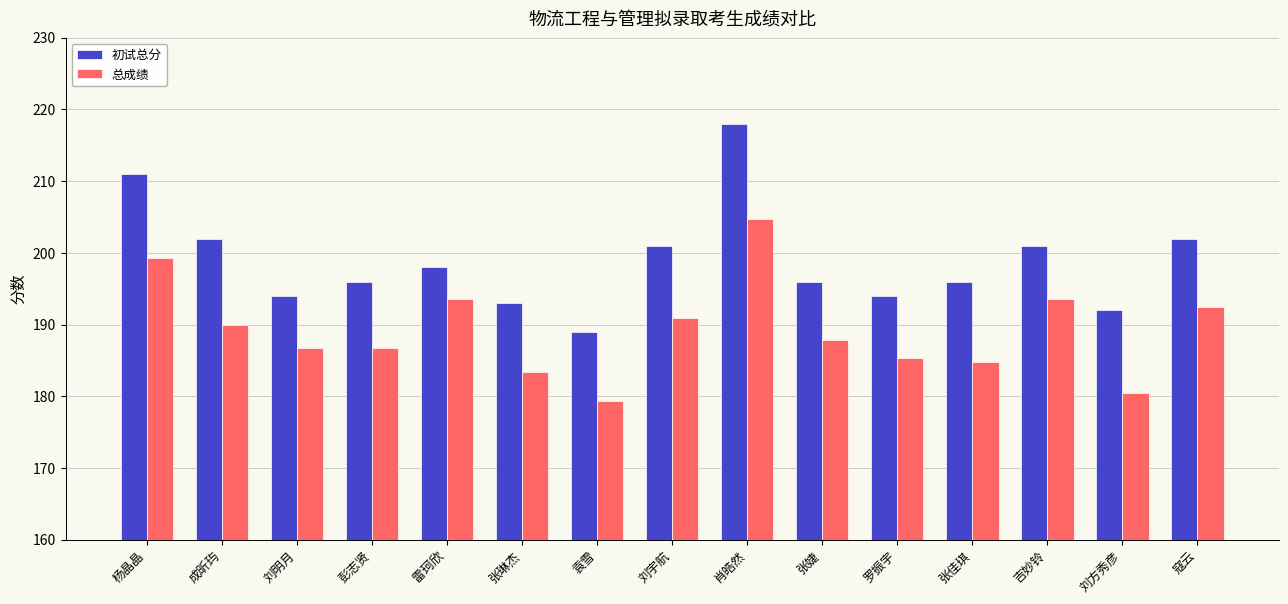

What is the spread (max minus min) of values at 罗振宇?

8.6